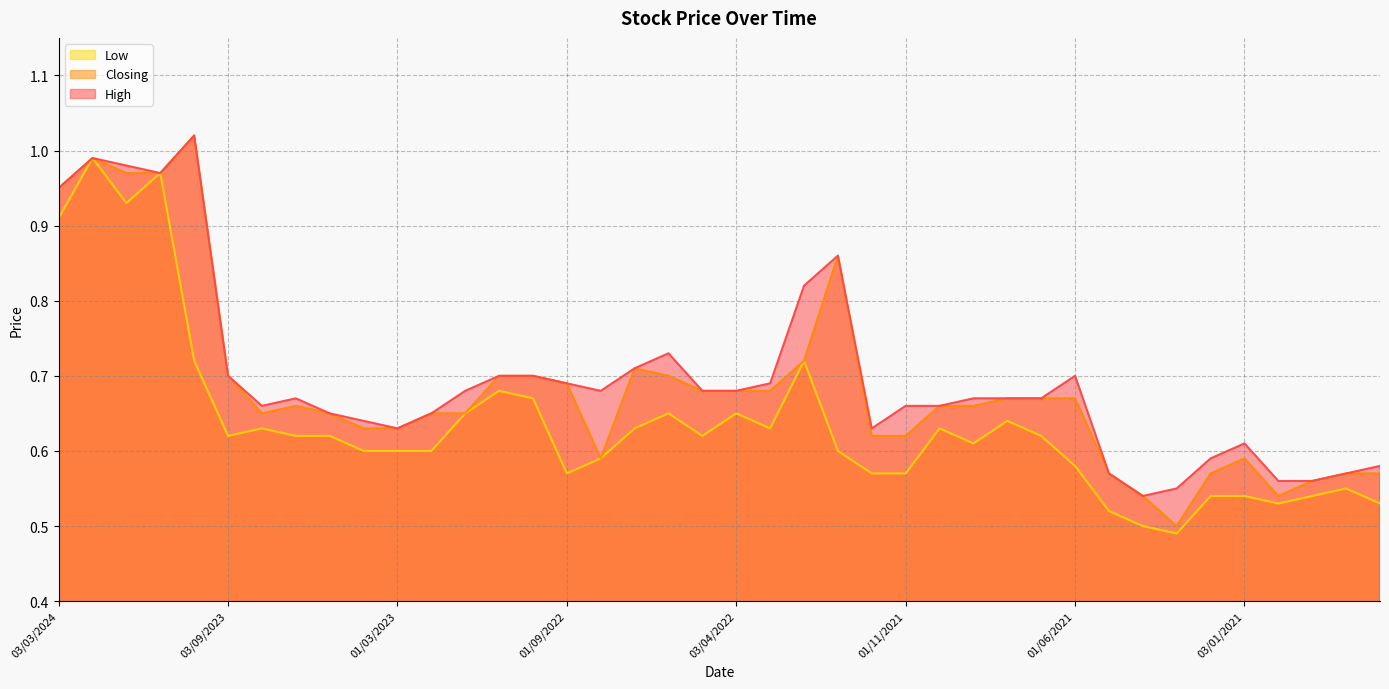

What is the maximum value shown in the chart?

1.0